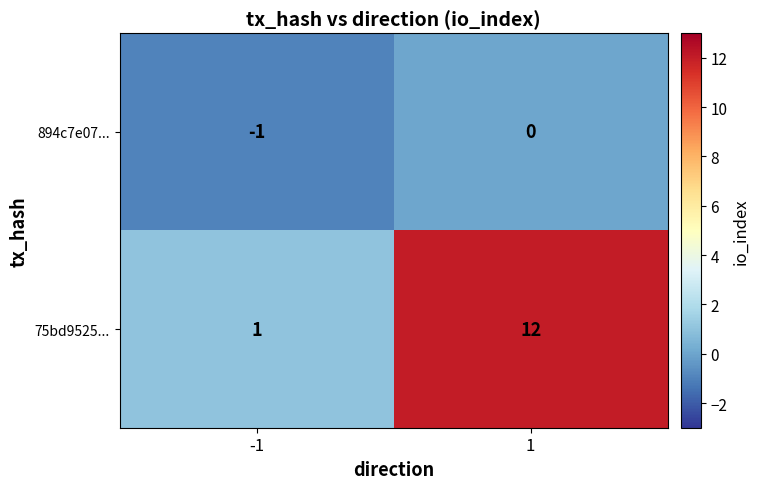

Reading left to right, list all the values displayed in this chart.

894c7e07...: -1	0
75bd9525...: 1	12